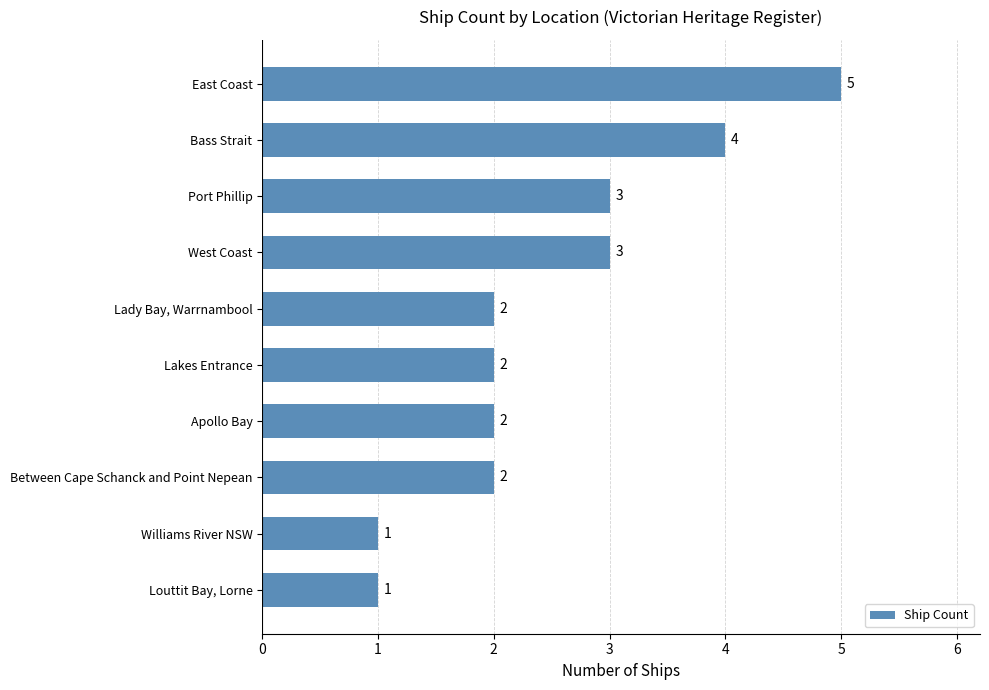

At which category does the chart reach its peak across all series?

East Coast